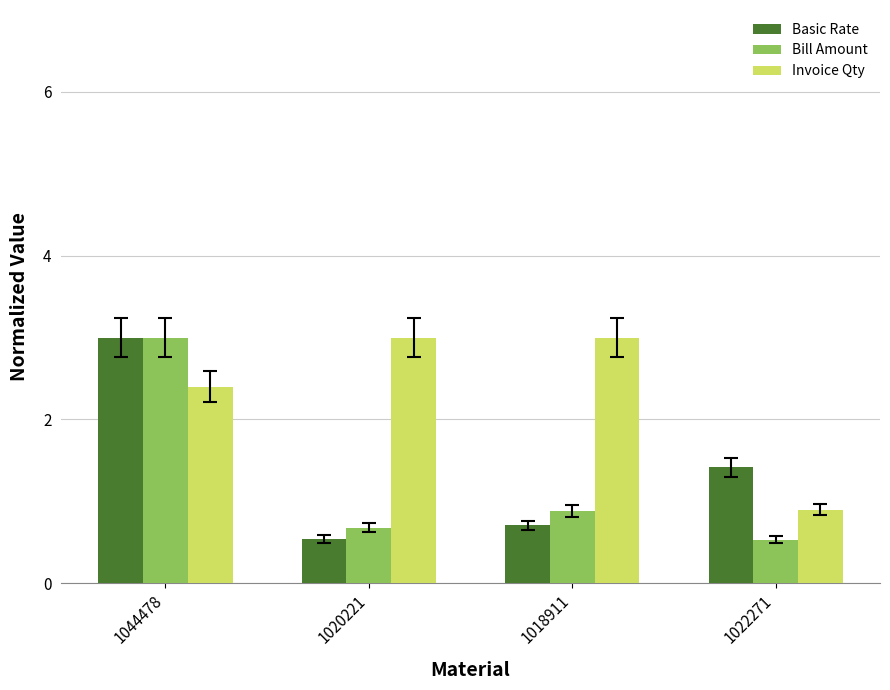

How many groups of bars are there?

4